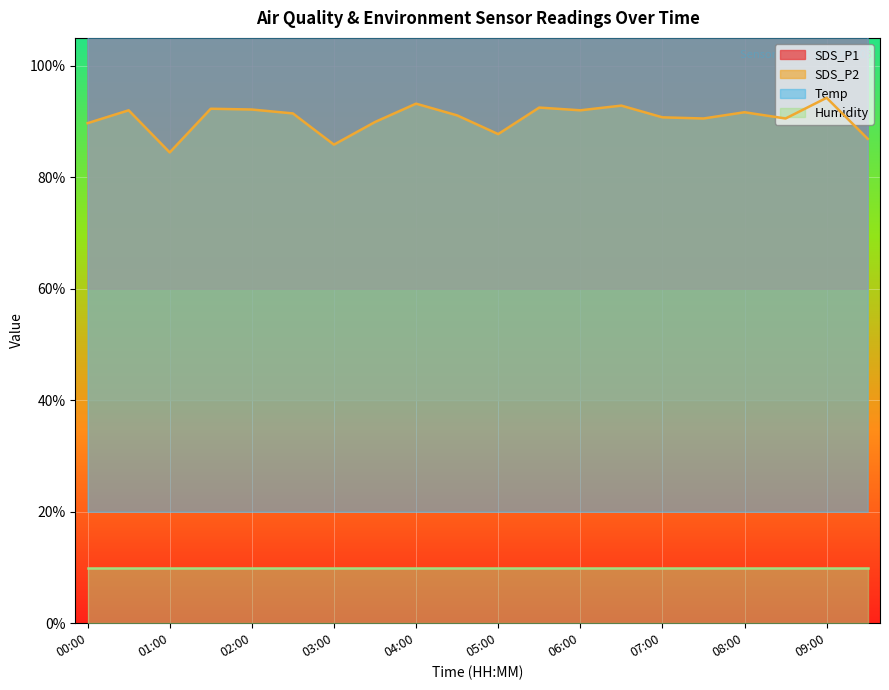

List the series in order of their peak value, lowest first.

SDS_P2, Temp, SDS_P1